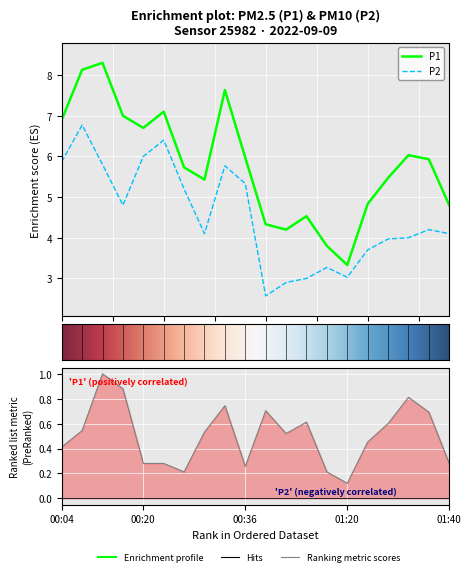

Which category has the lowest value across all series?

00:58